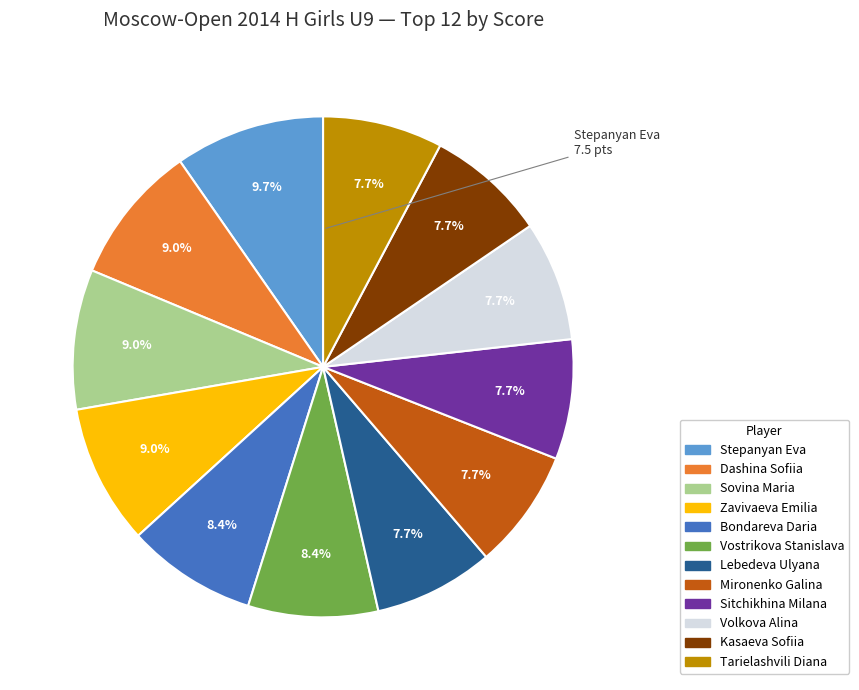

Is there any slice that represents more than half of the pie?

No